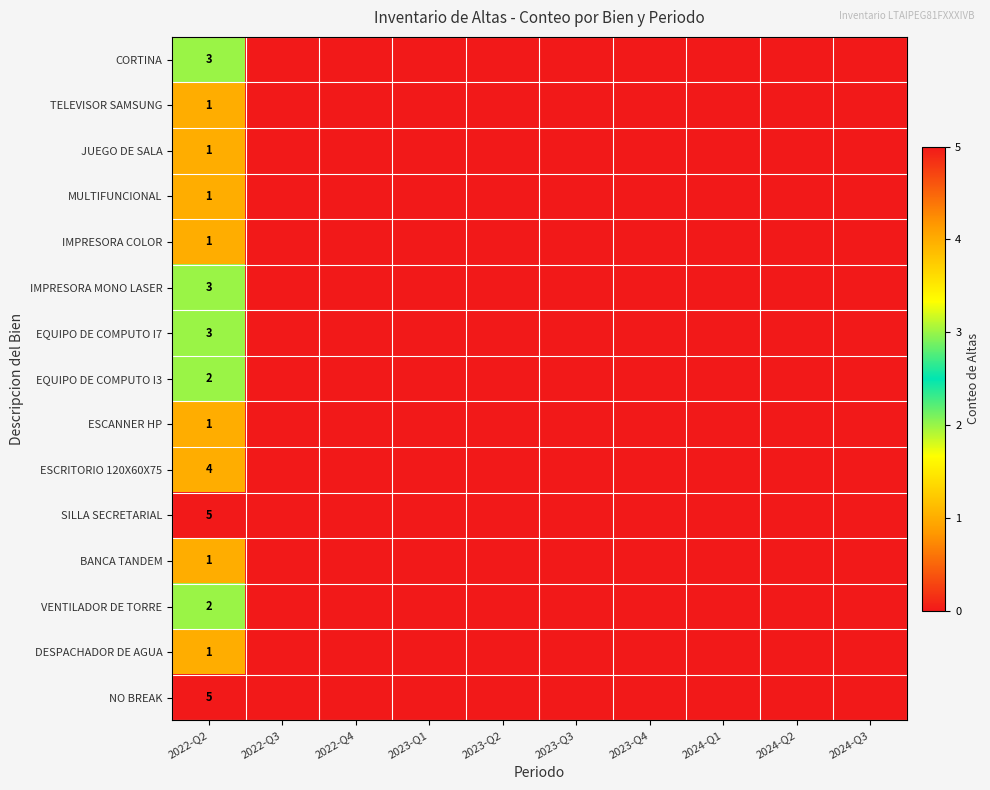

What is the sum of the ESCANNER HP values at 2023-Q1 and 2022-Q2?

1